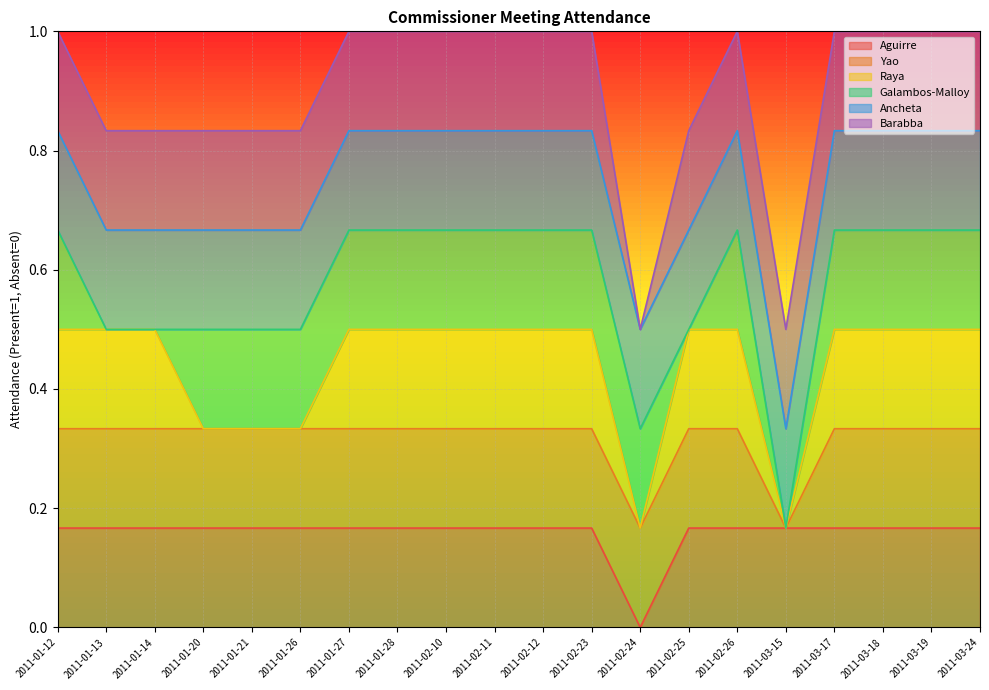

The value of Ancheta at 2011-01-12 is 1. True or false?

False